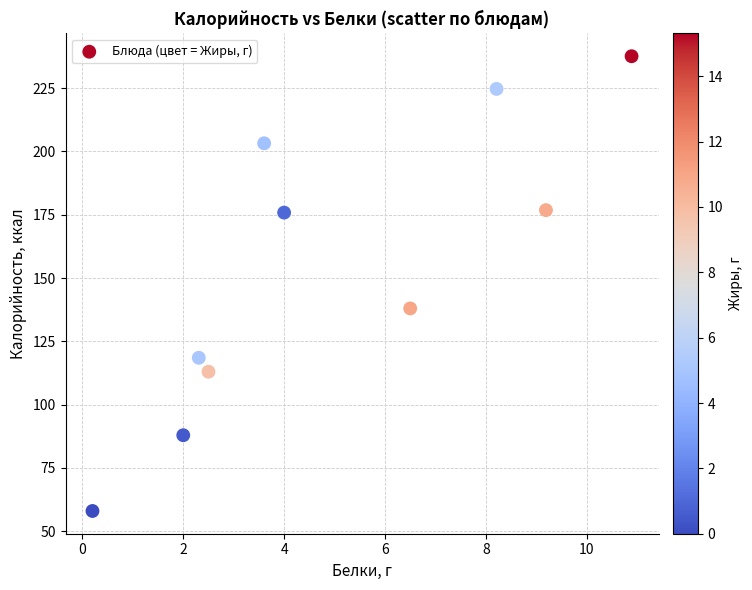

What Y value in the scatter plot is closest to 147?

138.0